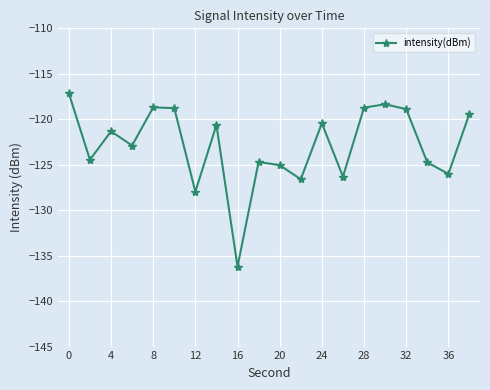

What is the average value?

-122.9